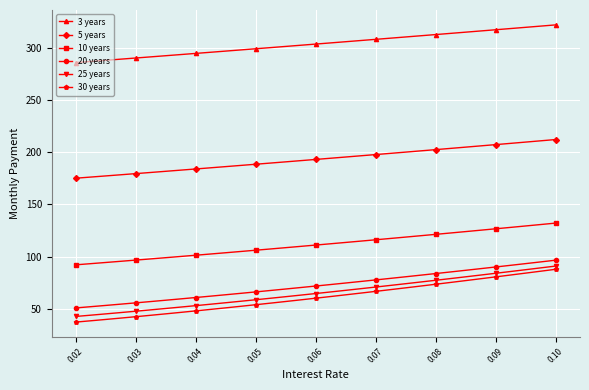

How many lines are shown in the chart?

6